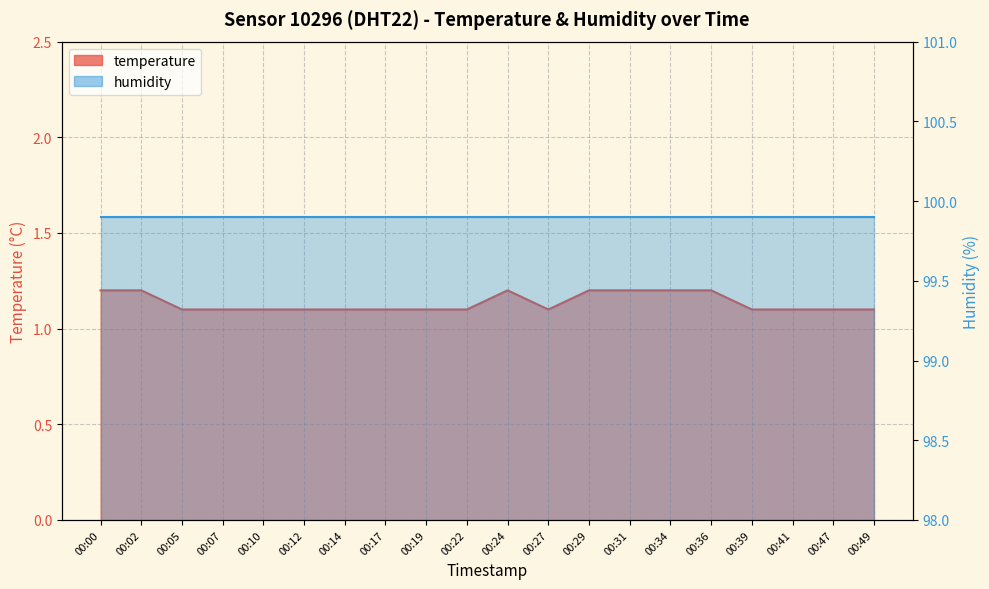

List the labels in order of value, smallest first.

00:05, 00:07, 00:10, 00:12, 00:14, 00:17, 00:19, 00:22, 00:27, 00:39, 00:41, 00:47, 00:49, 00:00, 00:02, 00:24, 00:29, 00:31, 00:34, 00:36